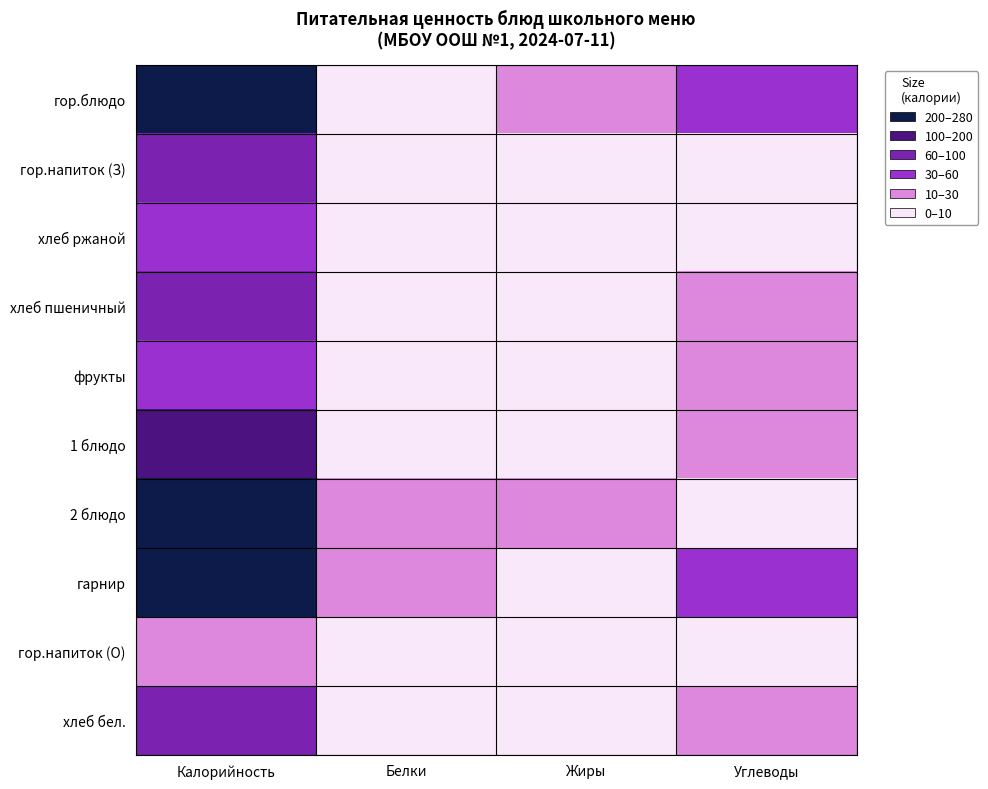

At Углеводы, list the series in order from largest to smallest.

гарнир, гор.блюдо, 1 блюдо, хлеб пшеничный, хлеб бел., фрукты, гор.напиток (З), хлеб ржаной, 2 блюдо, гор.напиток (О)